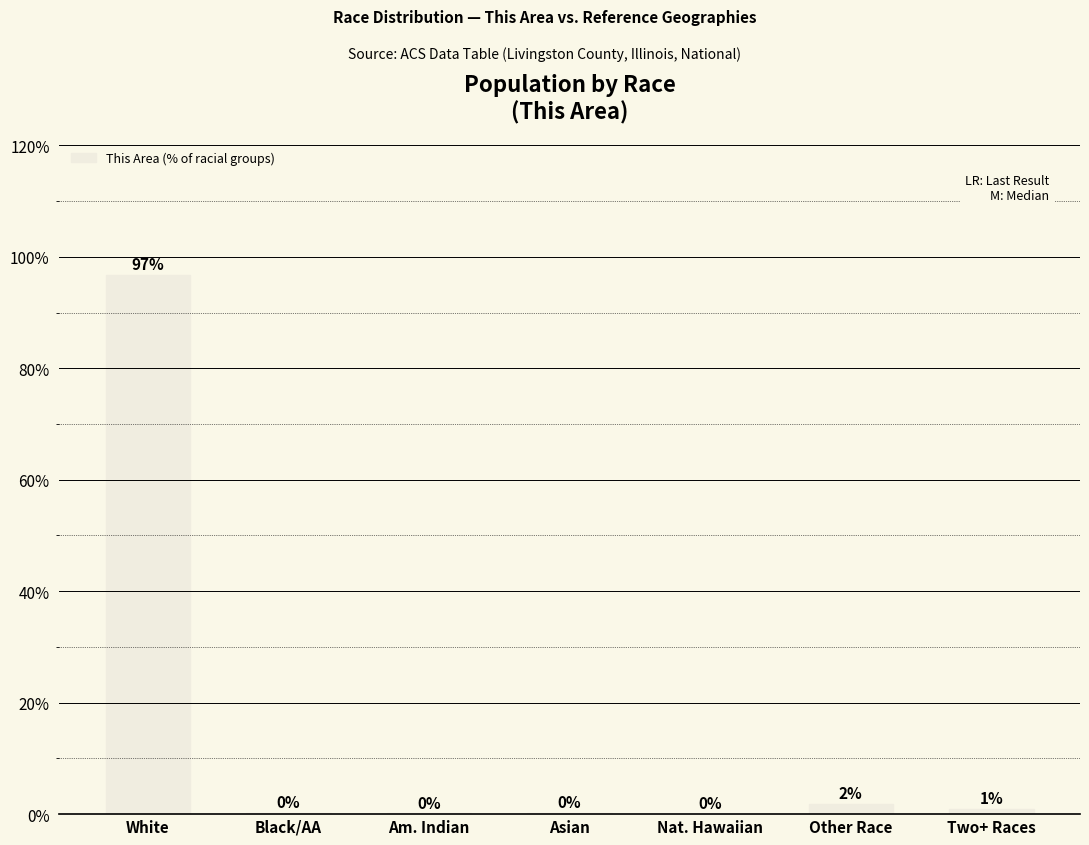

At which category does the chart reach its peak across all series?

White